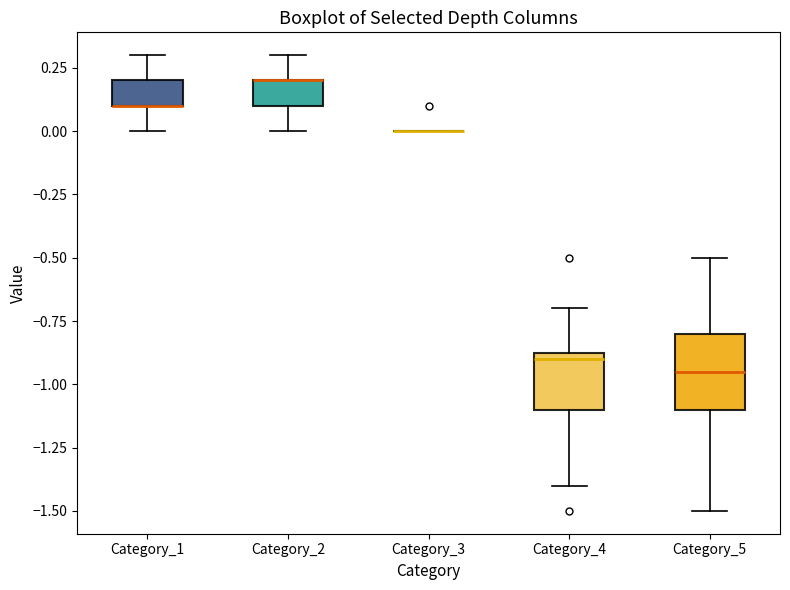

Where does the upper whisker of the box for Category_1 end on the y-axis? The values are not printed on the chart, so give them approximately, as read against the axis.

0.30